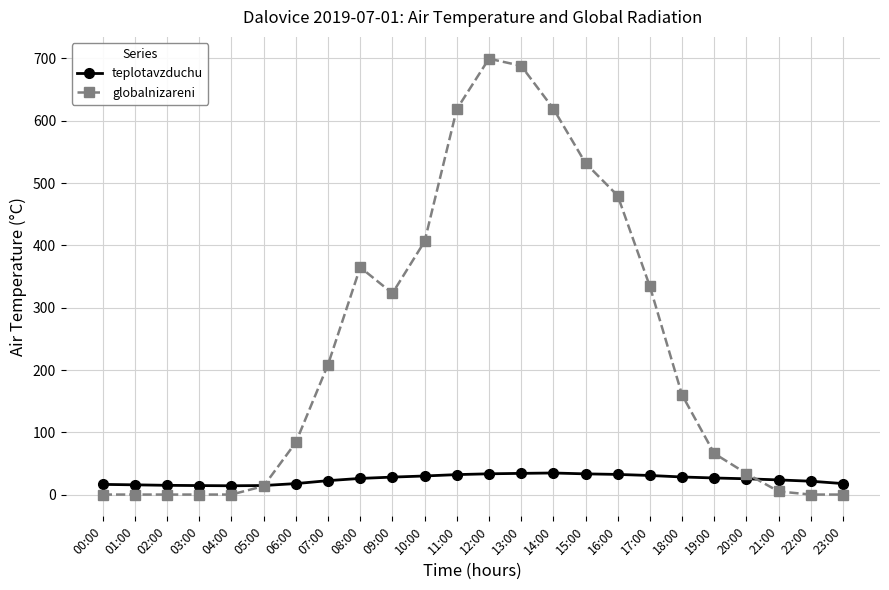

Which series has the widest spread of values?

globalnizareni